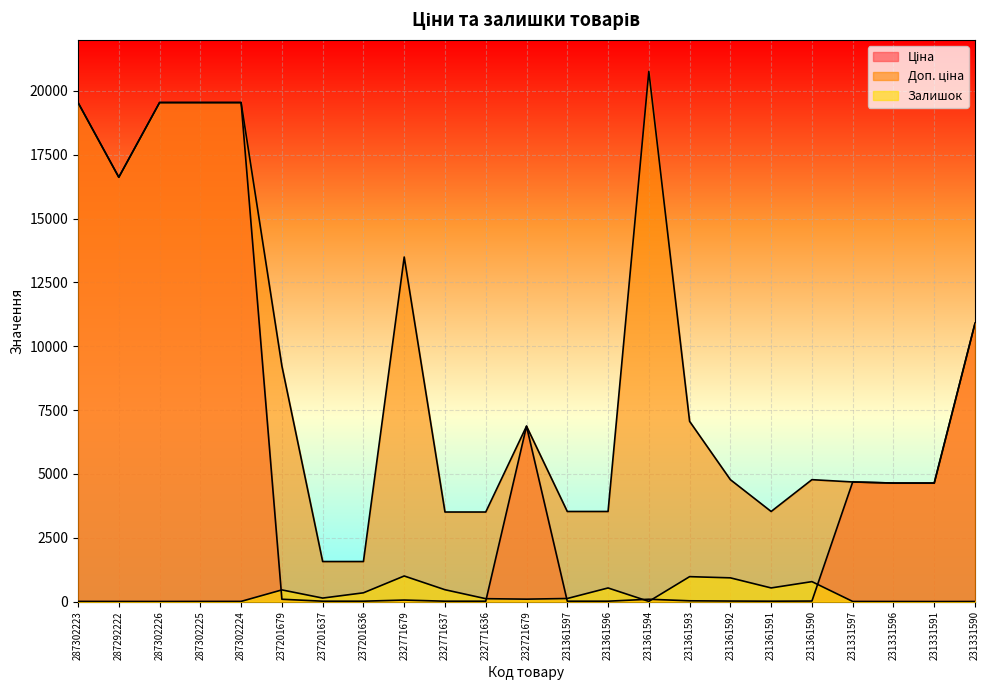

What is the difference between the maximum and minimum values in the Залишок series?

1001.0